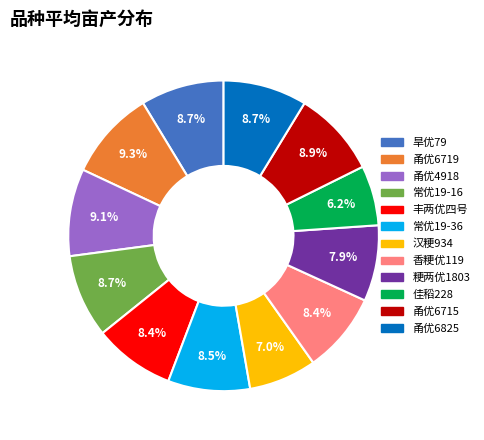

Which slice is the smallest?

佳稻228